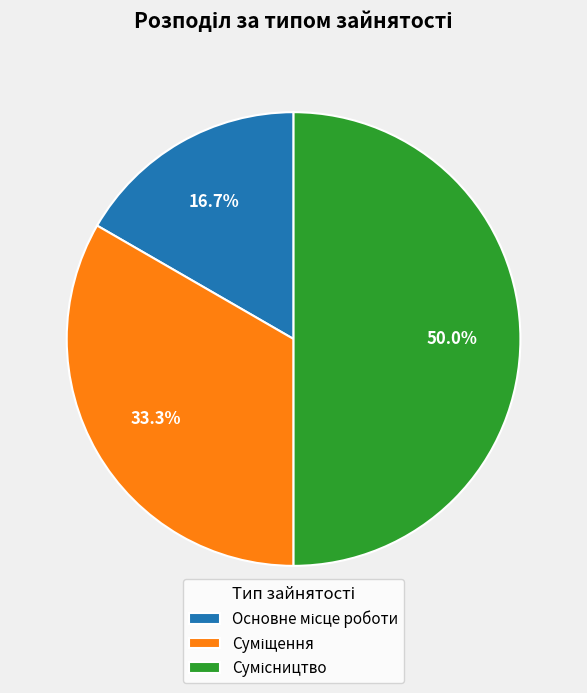

How many slices are in this pie chart?

3